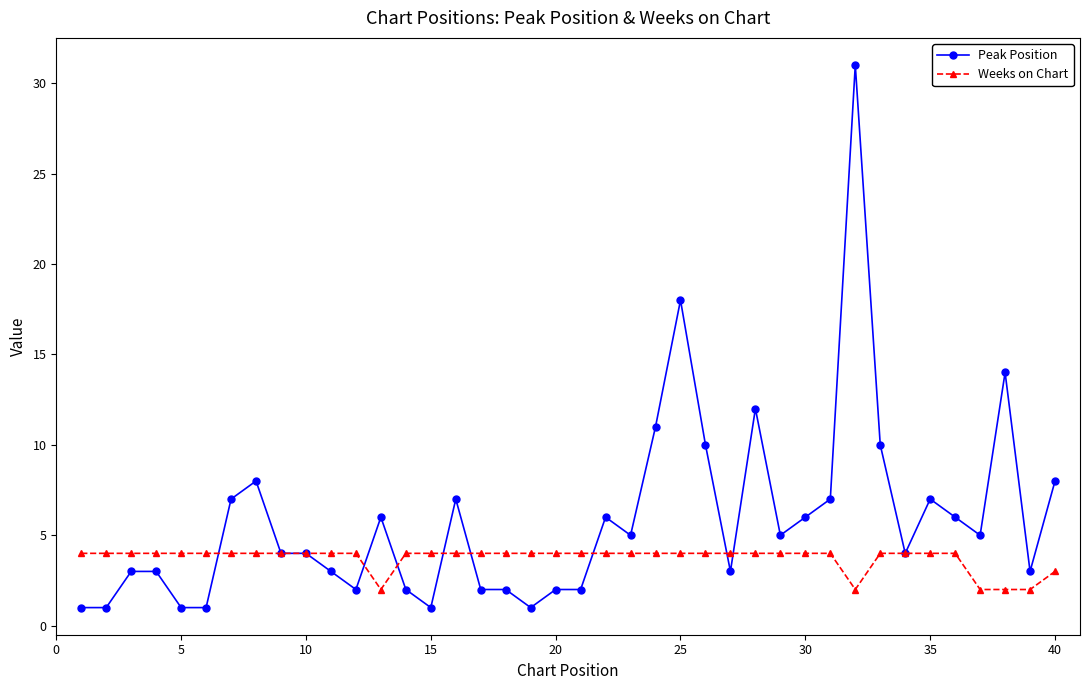

Is this an area chart (filled region under the line)?

No